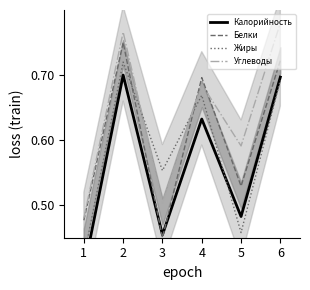

Reading left to right, list all the values displayed in this chart.

Калорийность: 0.4	0.7	0.5	0.6	0.5	0.7
Белки: 0.5	0.8	0.4	0.7	0.5	0.7
Жиры: 0.4	0.7	0.6	0.7	0.5	0.7
Углеводы: 0.5	0.8	0.5	0.7	0.6	0.8